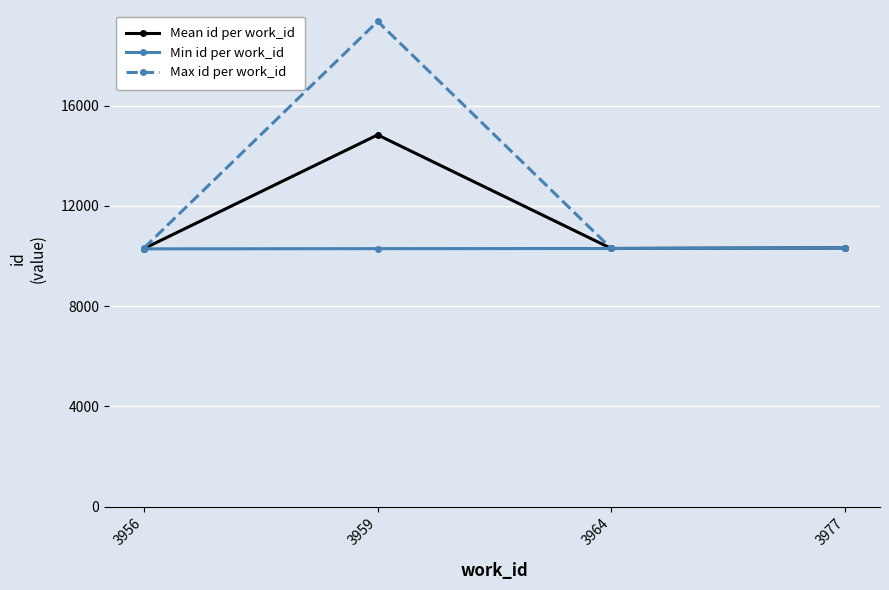

Is this an area chart (filled region under the line)?

No